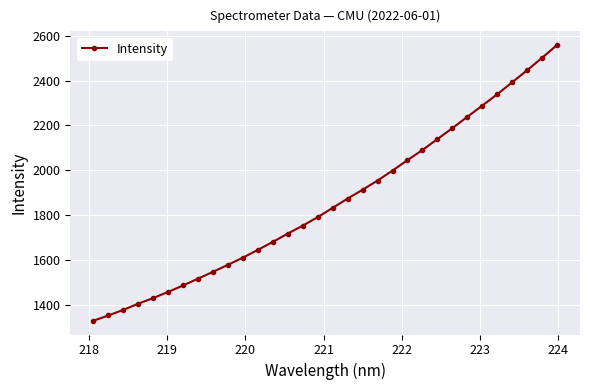

What is the maximum value shown in the chart?

2558.4